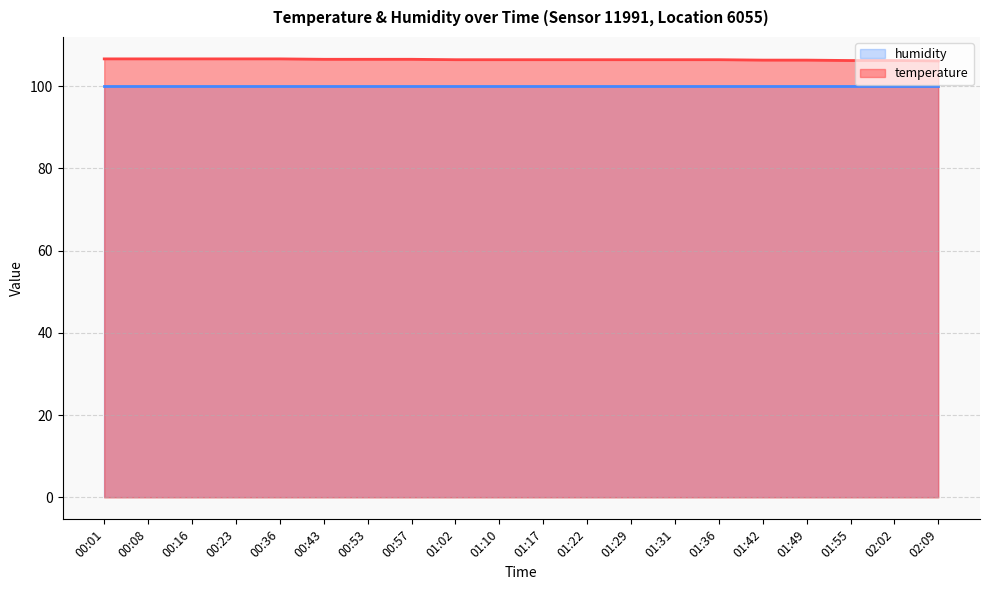

How many lines are shown in the chart?

2